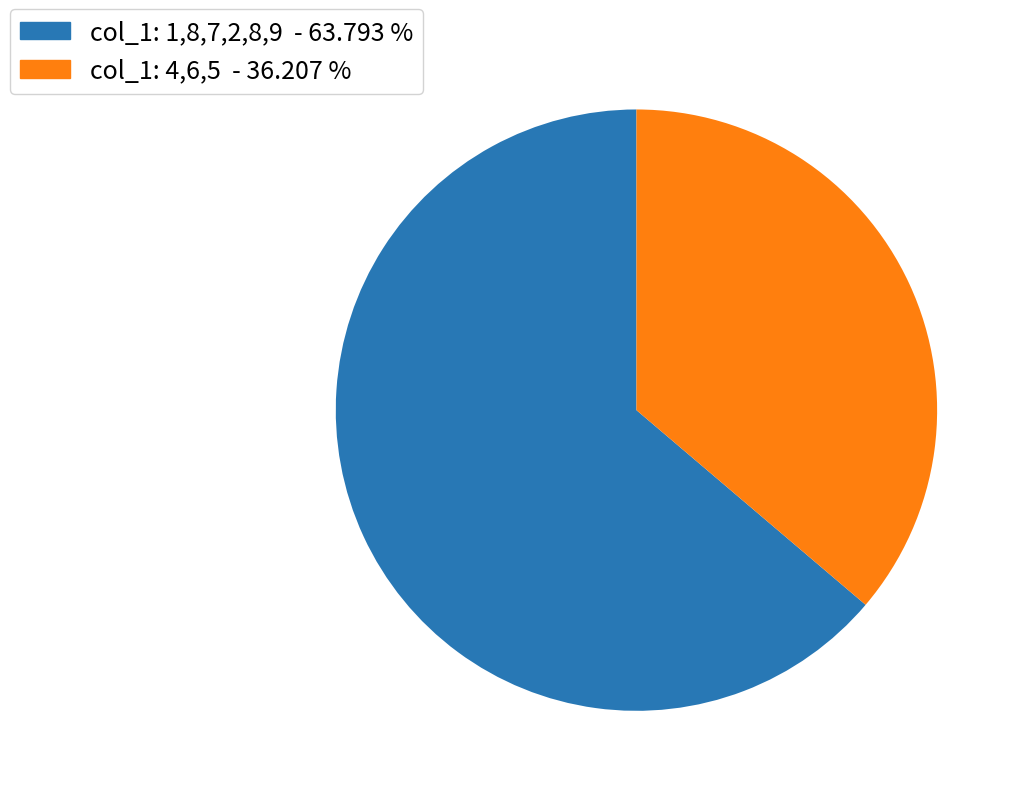

Do col_1: 4,6,5 - 36.207 % and col_1: 1,8,7,2,8,9 - 63.793 % together represent more than half of the pie?

Yes